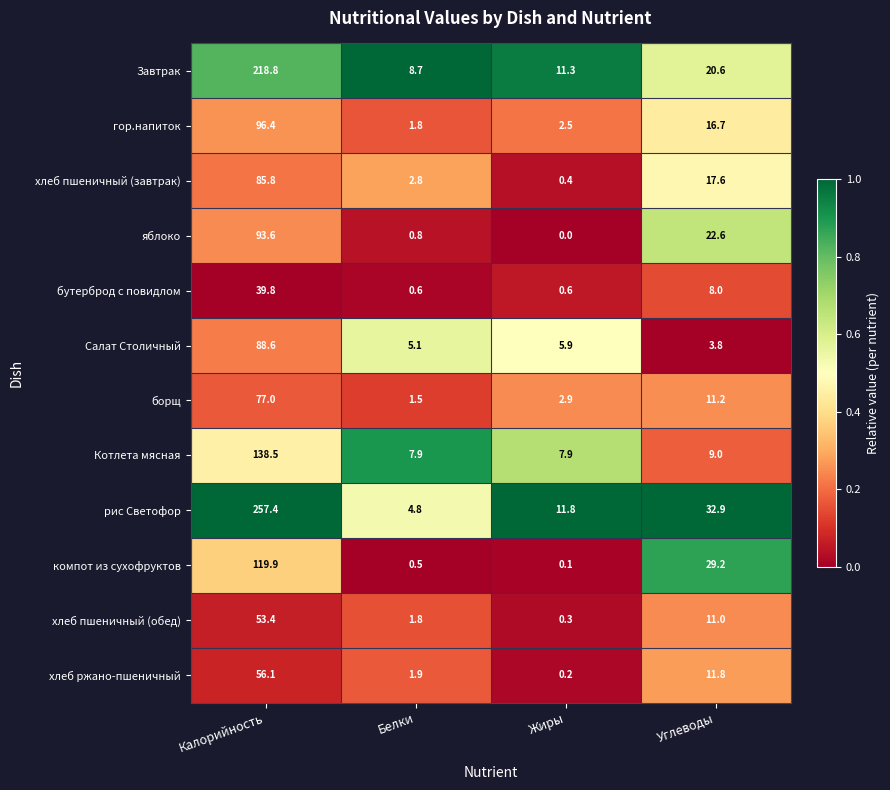

What is the sum of the яблоко values at Калорийность and Жиры?

93.6